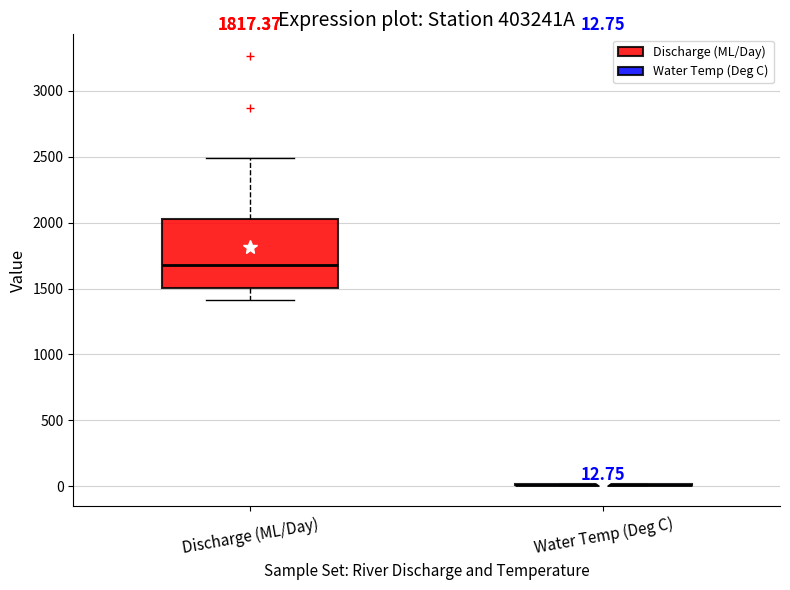

Which box is the tallest, from its lower edge to its upper edge?

Discharge (ML/Day)